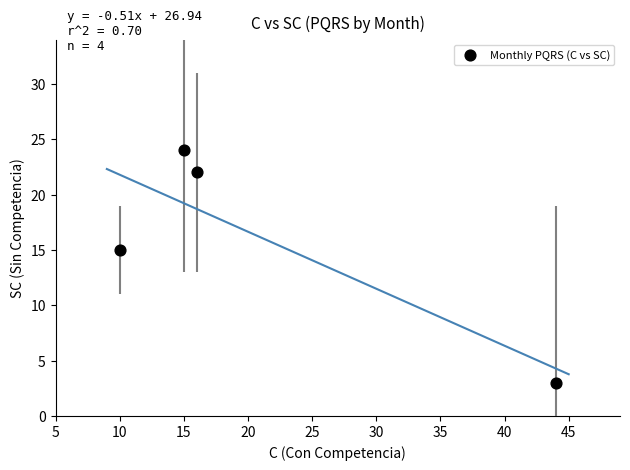

What is the average X value?

21